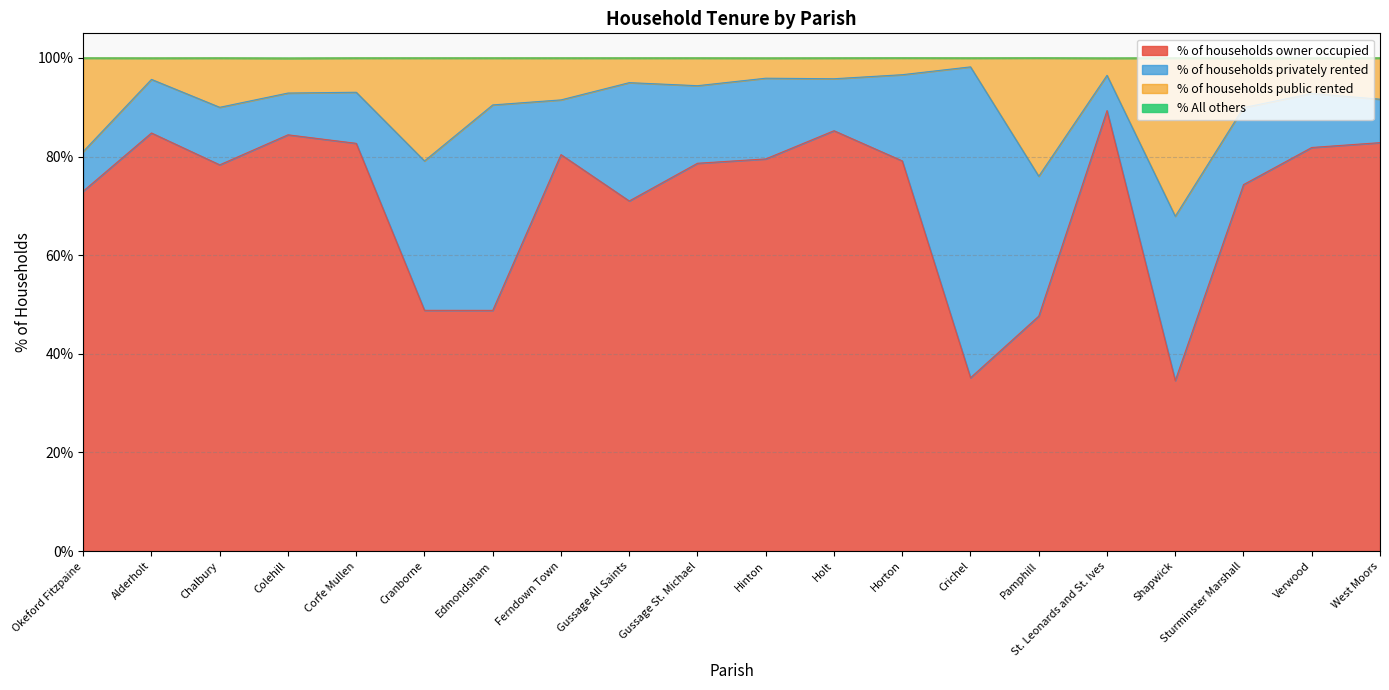

The value of % of households owner occupied at Hinton is 79.5. True or false?

True